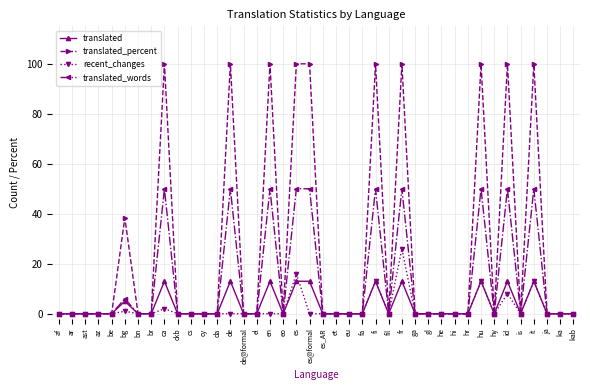

True or false: translated_percent has a value of -40.7 at br.

False